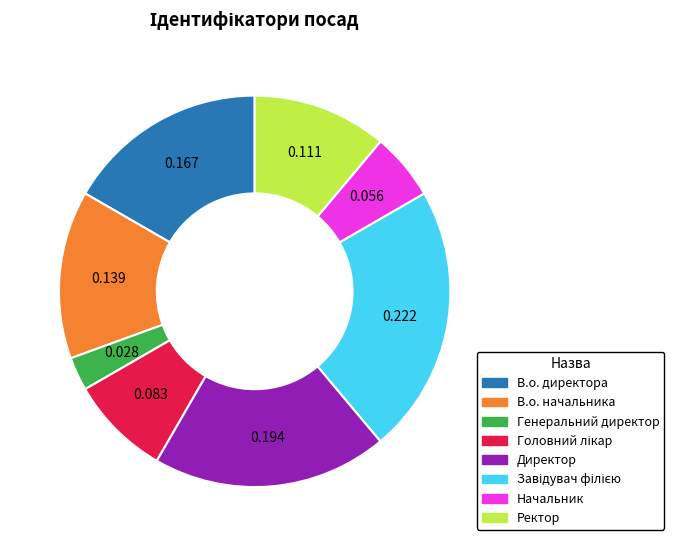

Is there any slice that represents more than half of the pie?

No